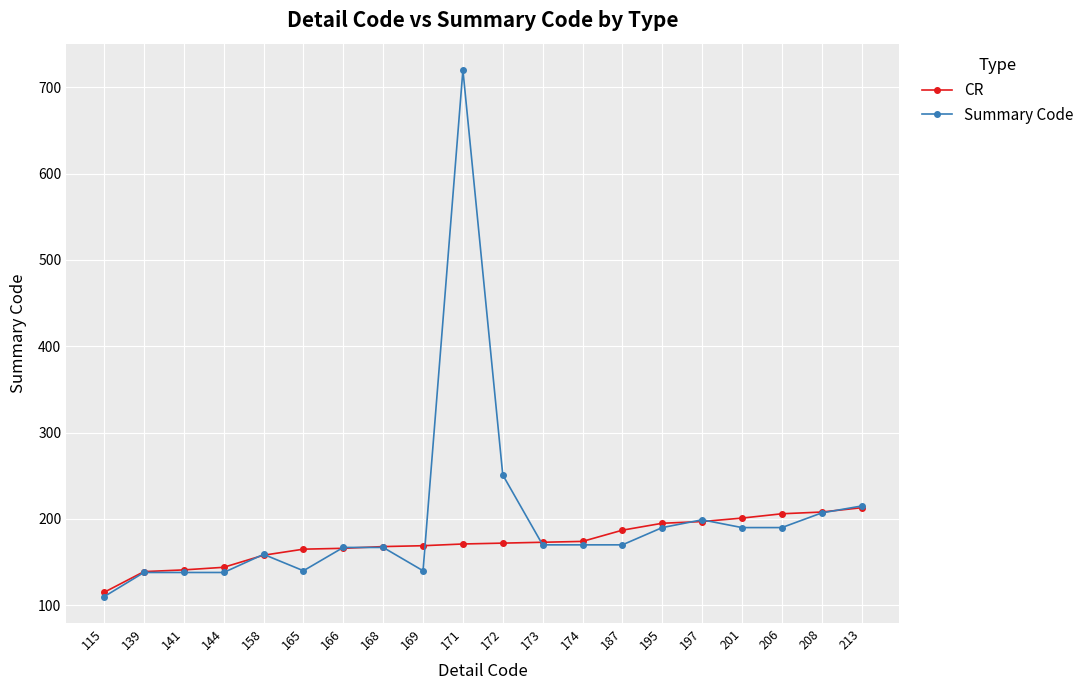

Which category has the lowest value in the CR series?

115